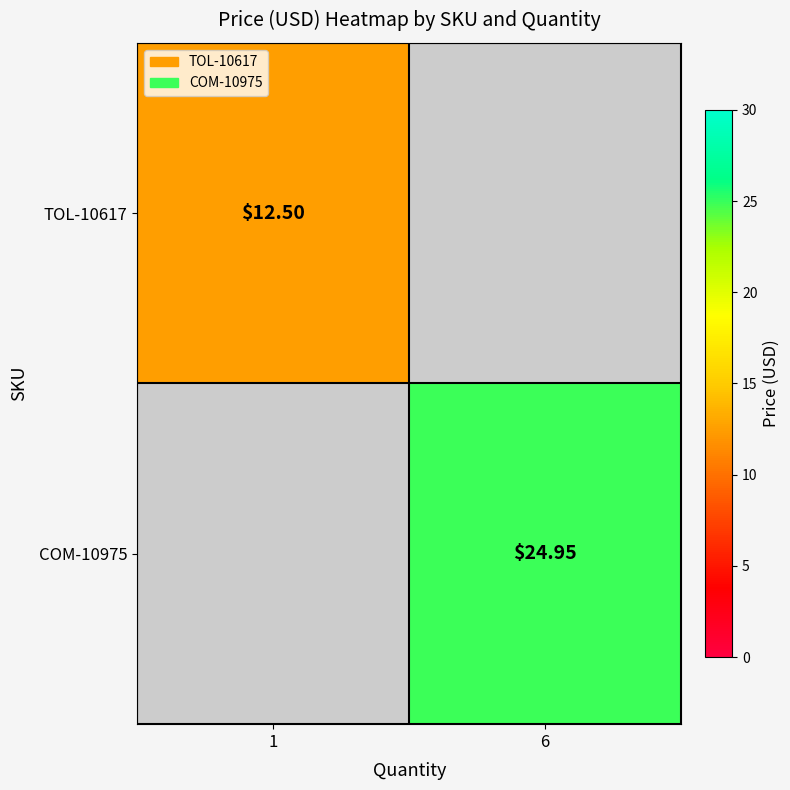

How many distinct data groups are displayed?

2